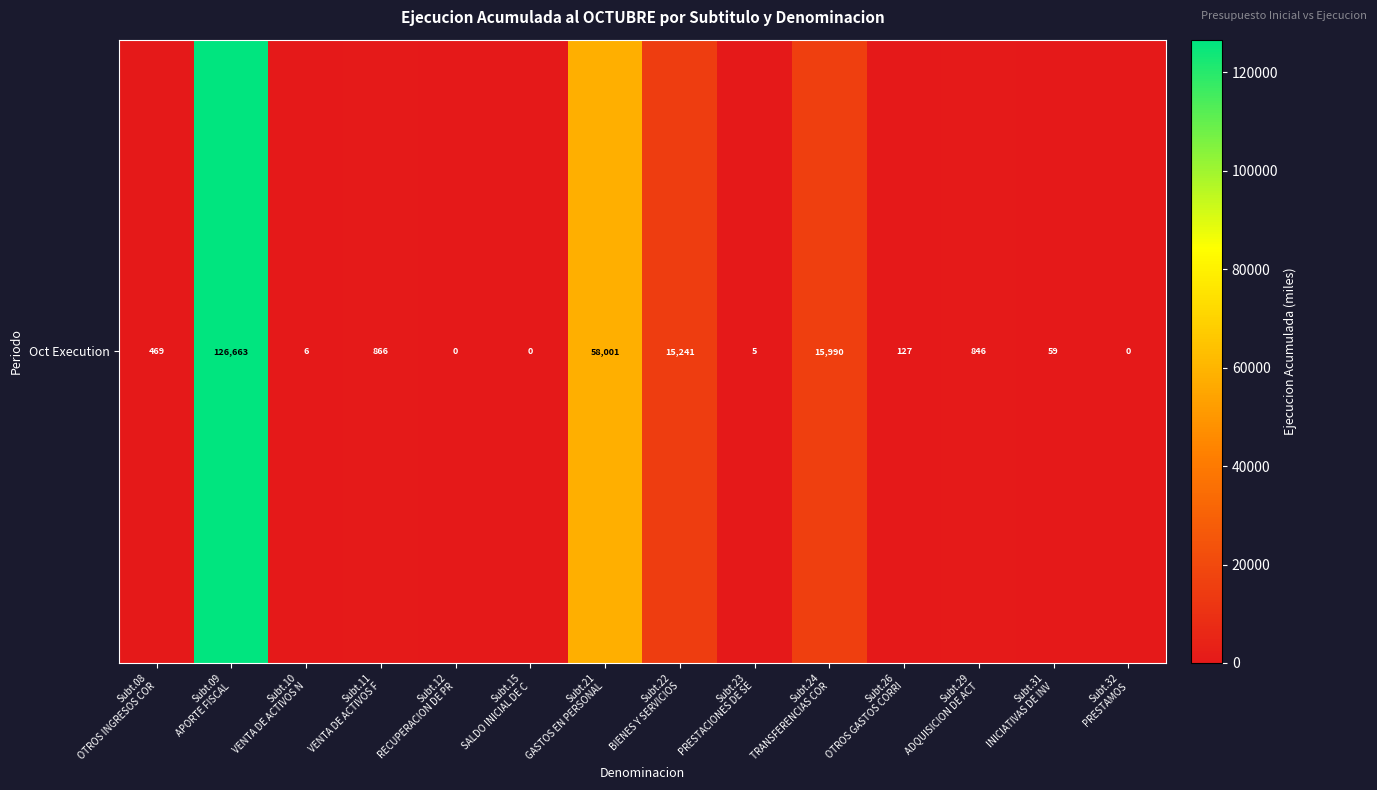

What is the change in value from Subt.11
VENTA DE ACTIVOS F to Subt.22
BIENES Y SERVICIOS?

+14375